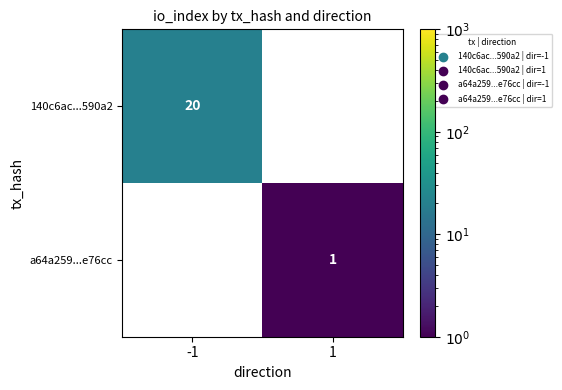

The value of a64a259...e76cc at 1 is 1. True or false?

True